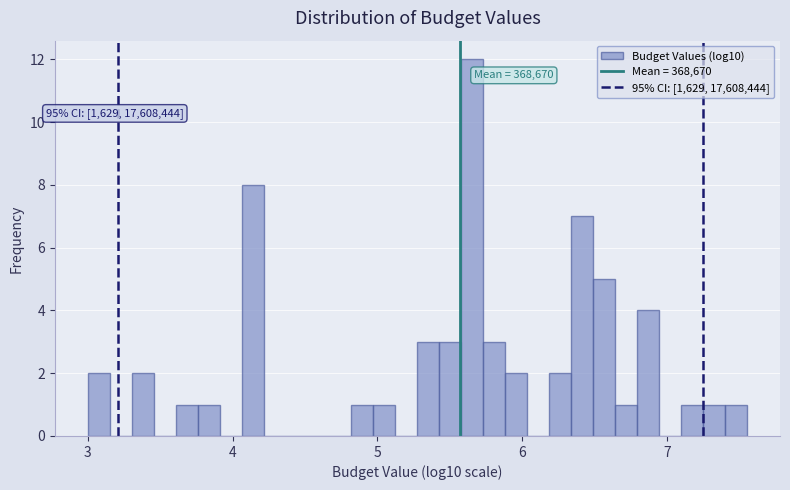

Read against the x-axis, roughly where is the centre of the tallest bar?

5.7